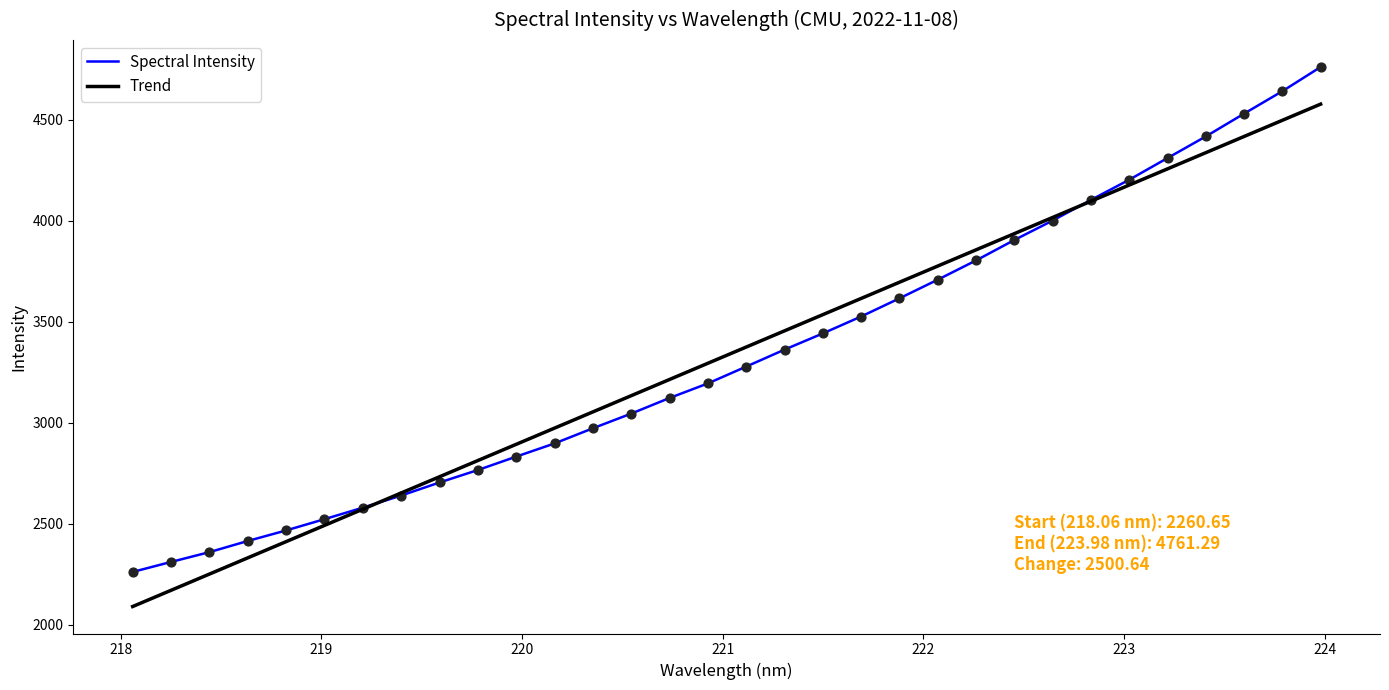

What is the maximum value shown in the chart?

4761.3